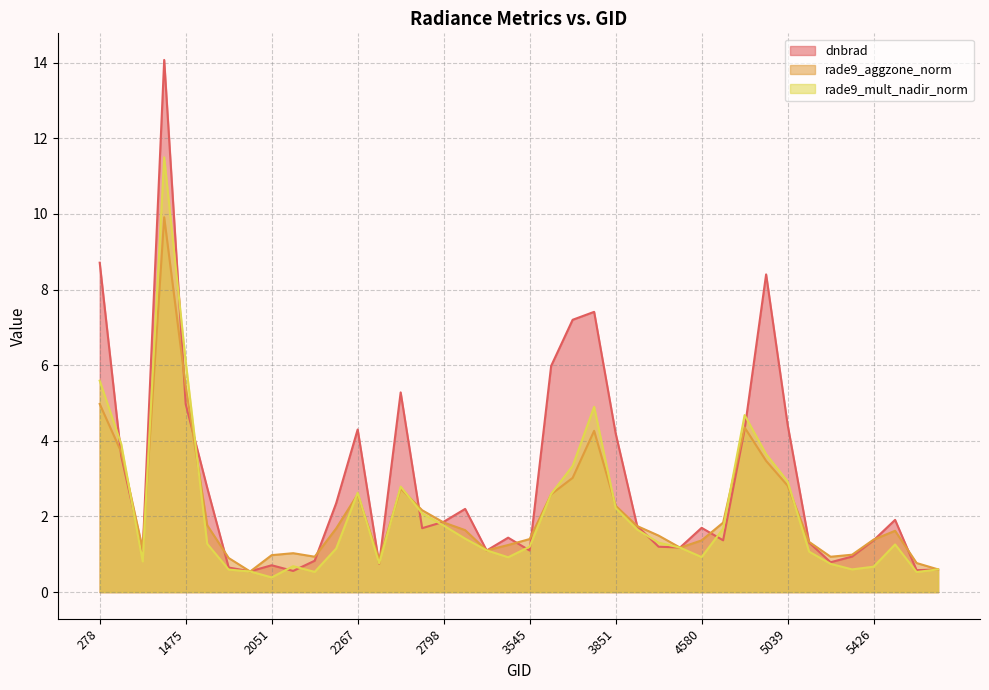

At which category does rade9_aggzone_norm reach its first local peak?

1430